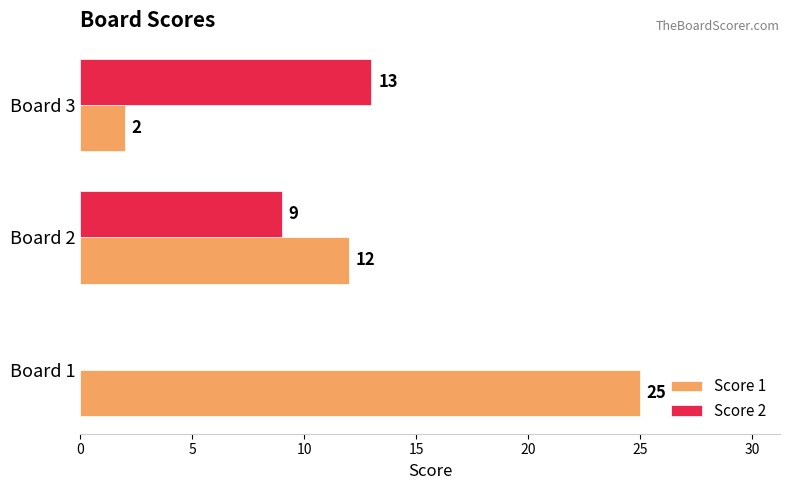

The value of Score 2 at Board 2 is 9. True or false?

True